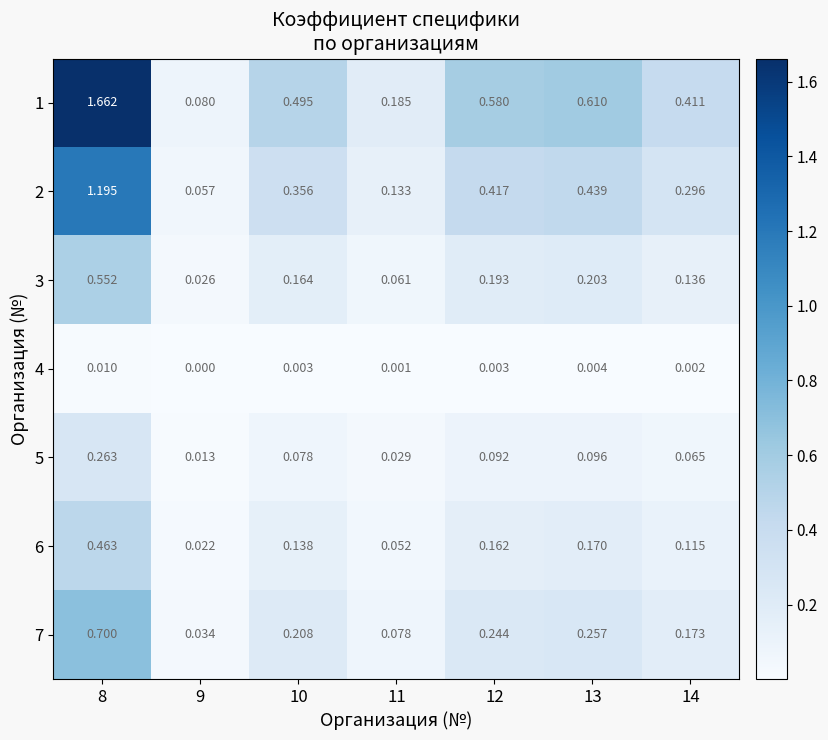

Is the value of 2 at 11 greater than the value of 3 at 14?

No